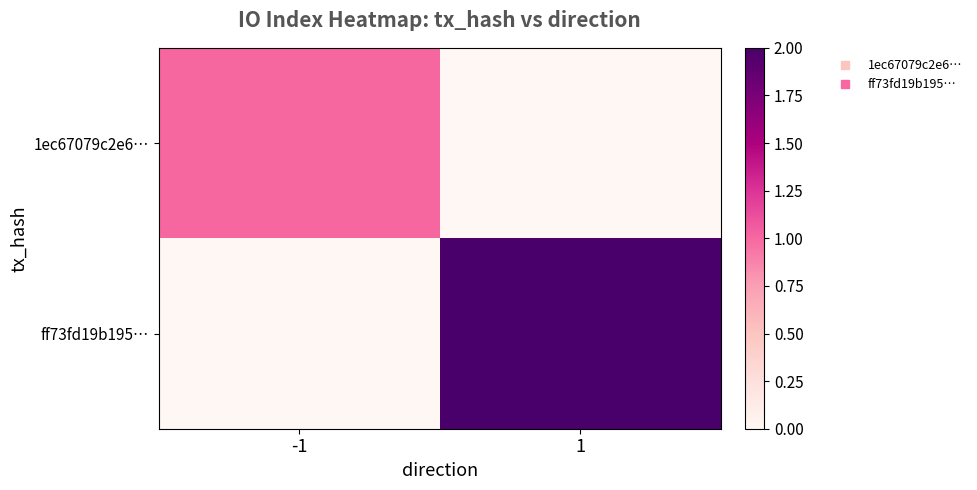

At which category is the sum across all series the highest?

1